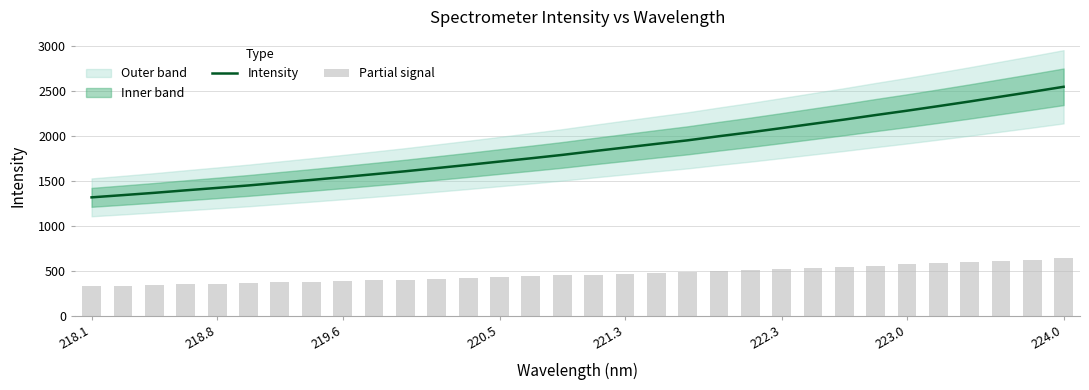

Are the bars grouped side by side (vs. stacked)?

Yes